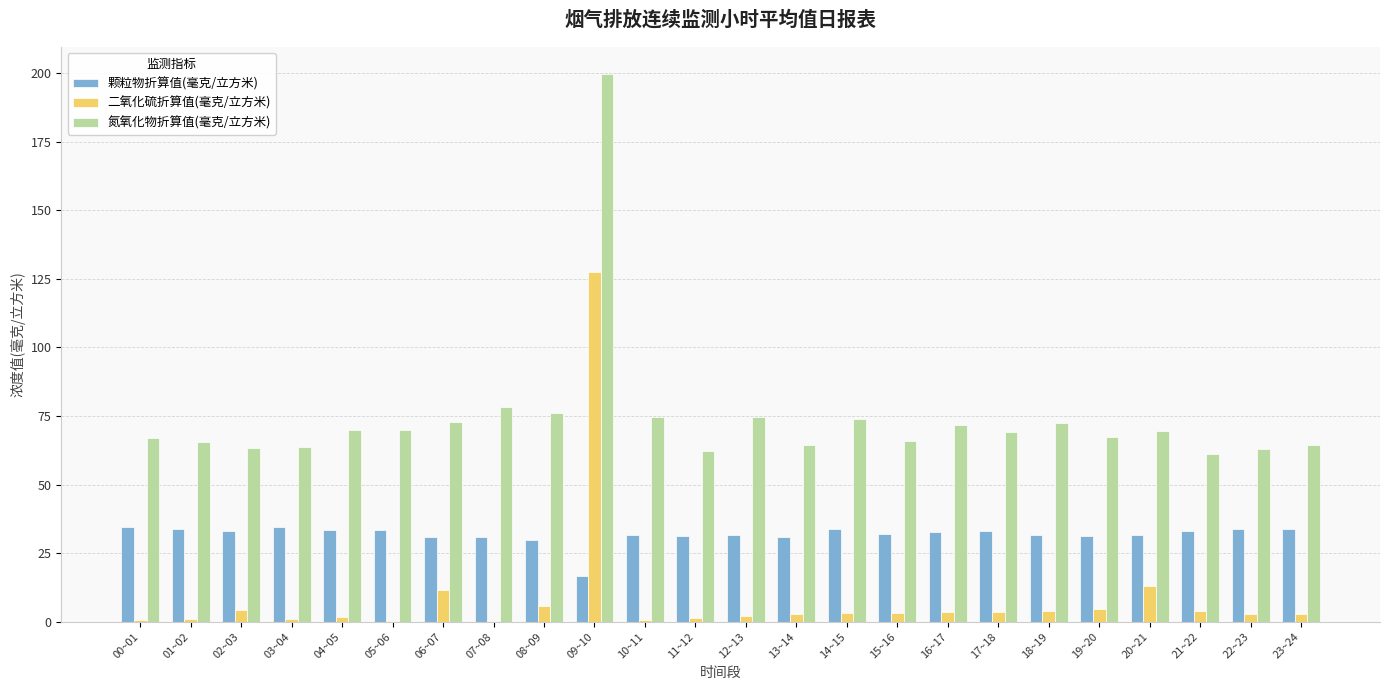

At which category is the sum across all series the highest?

09~10